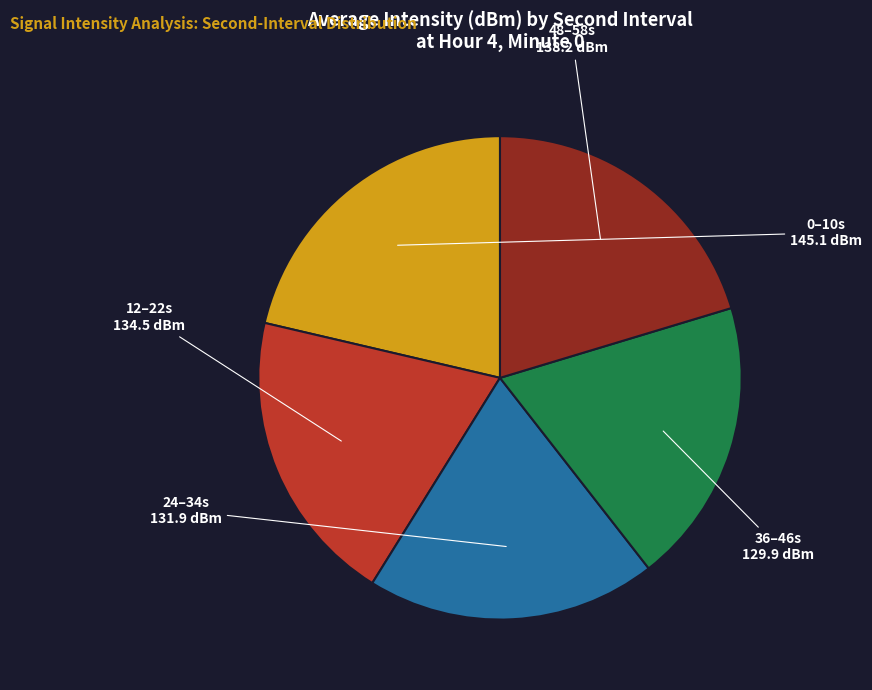

How many slices are in this pie chart?

5